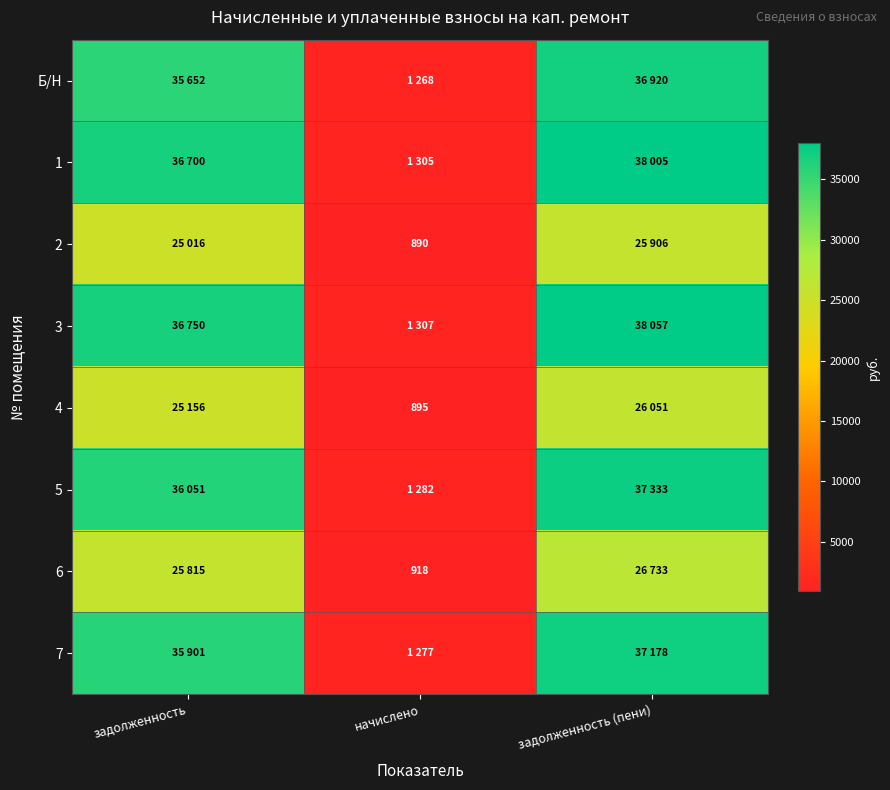

Count the number of data series in this chart.

8